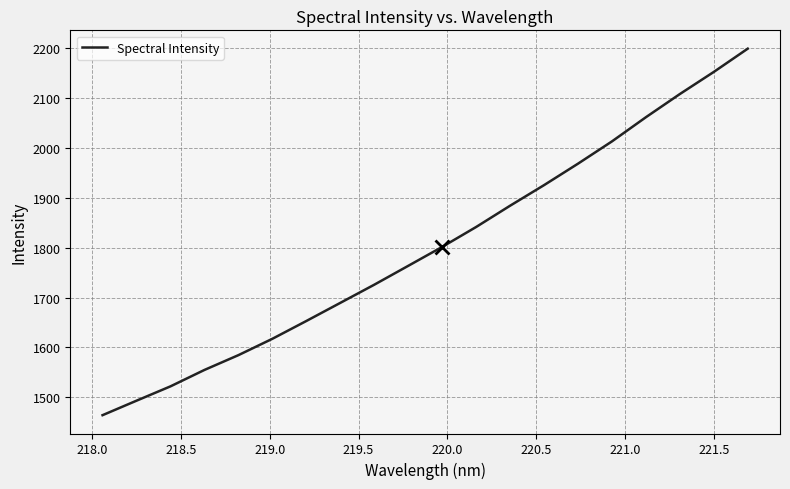

What is the sum of all values?

36022.5